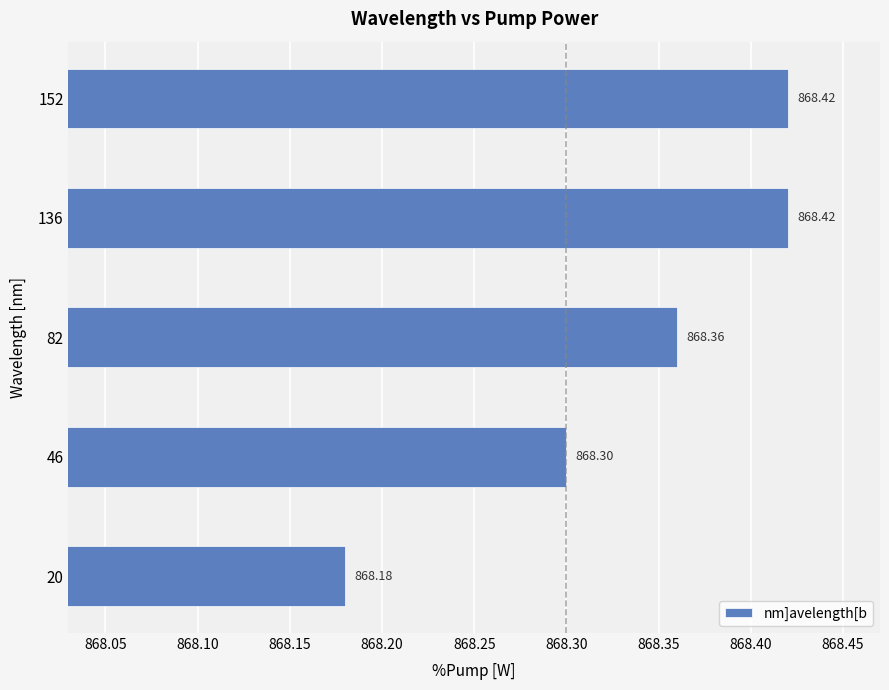

What is the ratio of the value at 152 to the value at 46?

1.0